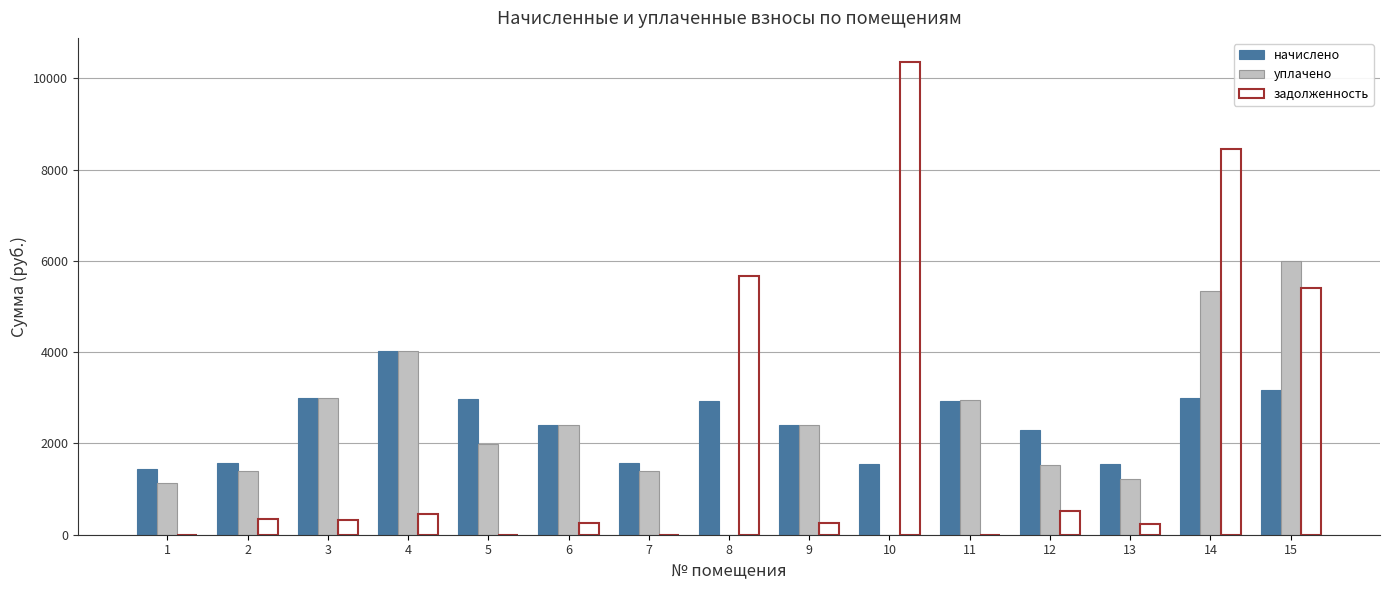

How many series are shown in this chart?

3